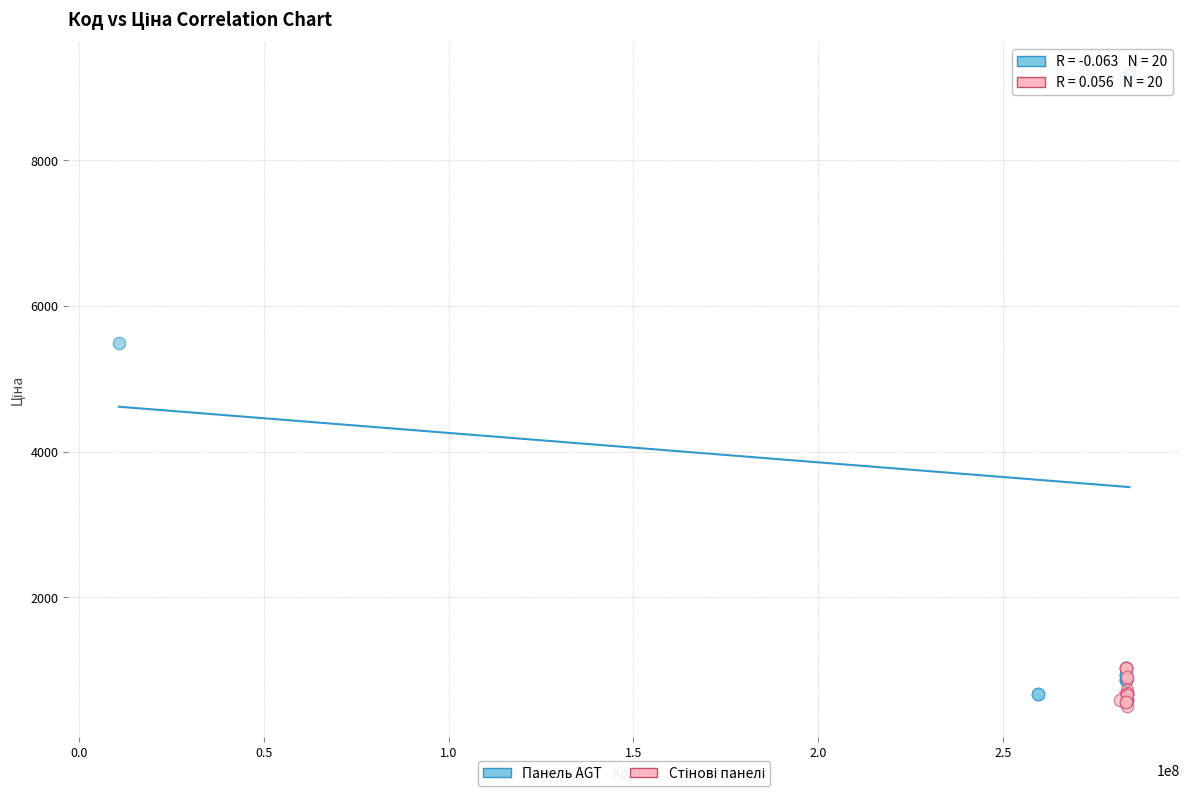

Which series contains the highest Y value?

Панель AGT